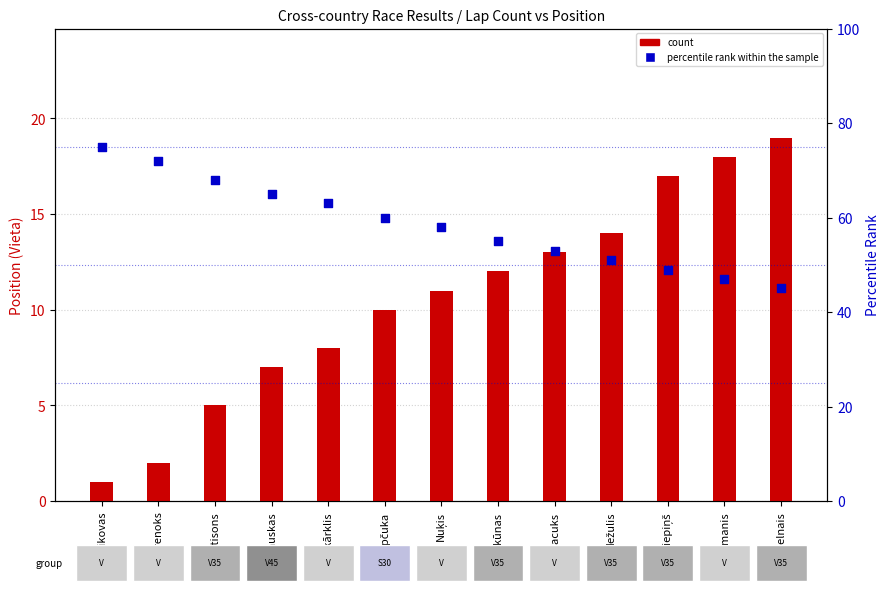

At which category is the sum across all series the highest?

Šaučikovas